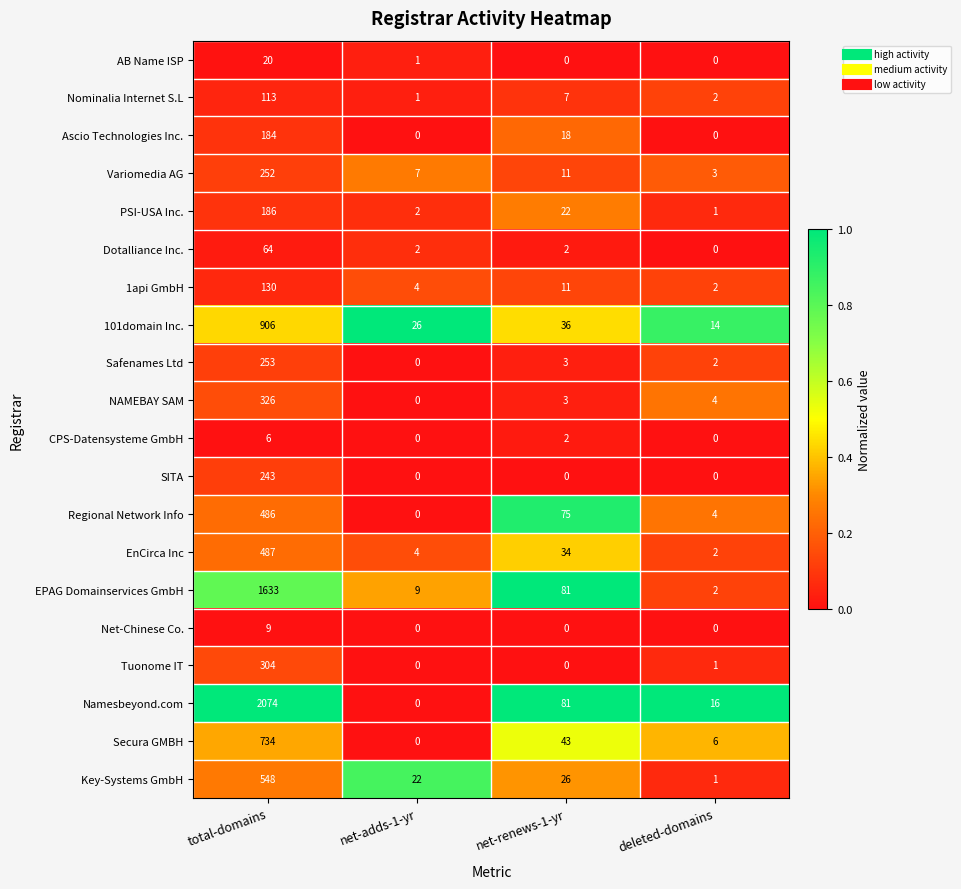

True or false: Nominalia Internet S.L has a value of 3 at deleted-domains.

False